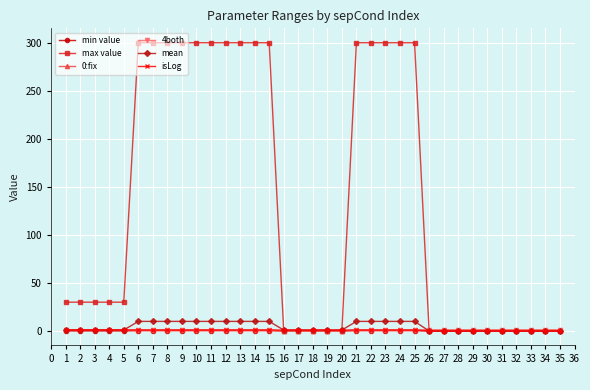

What is the sum of all 4both values?

30.0